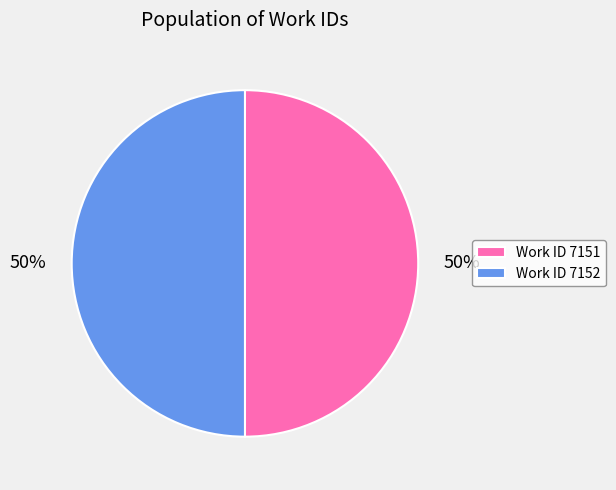

Approximately how many times larger is the value at Work ID 7152 compared to Work ID 7151?

1.0